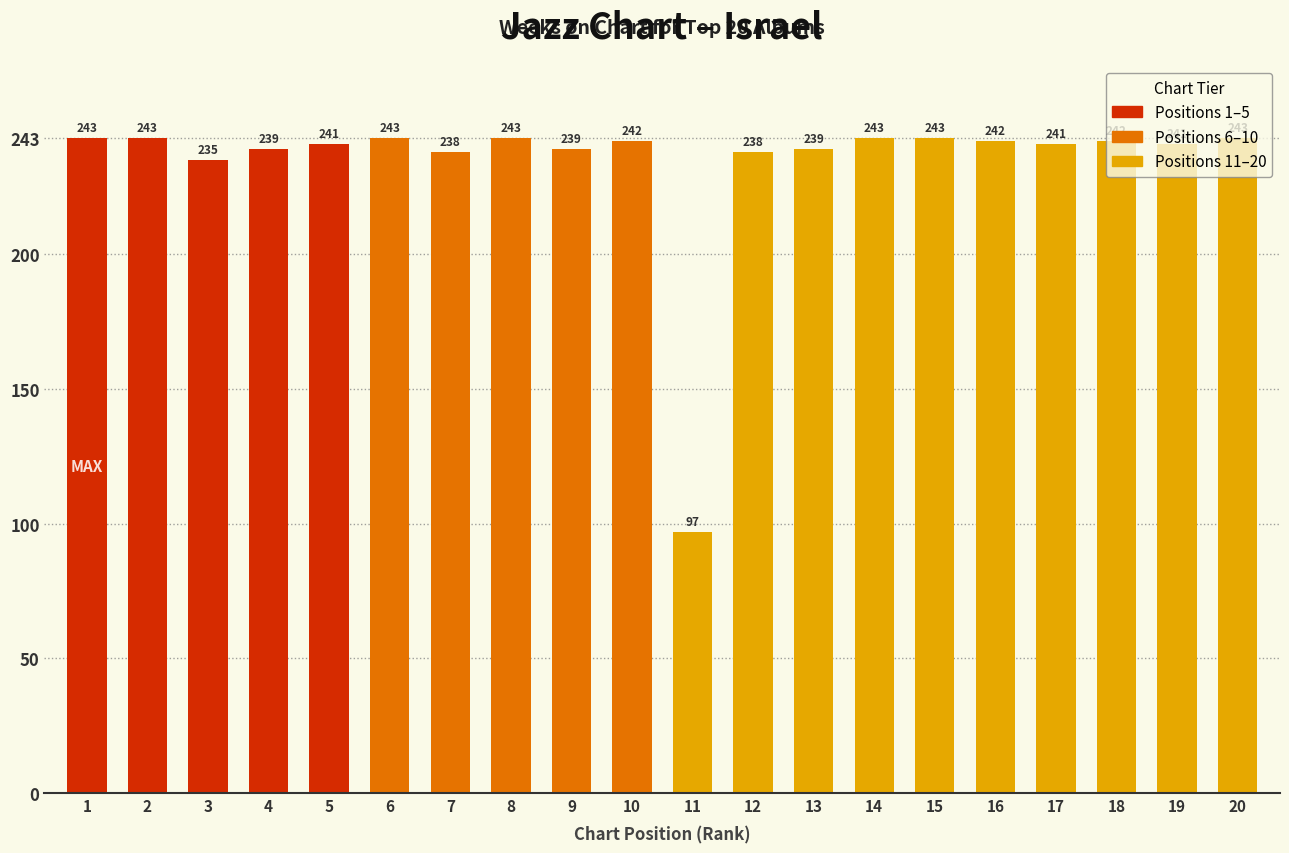

Approximately how many times larger is the value at 6 compared to 1?

1.0